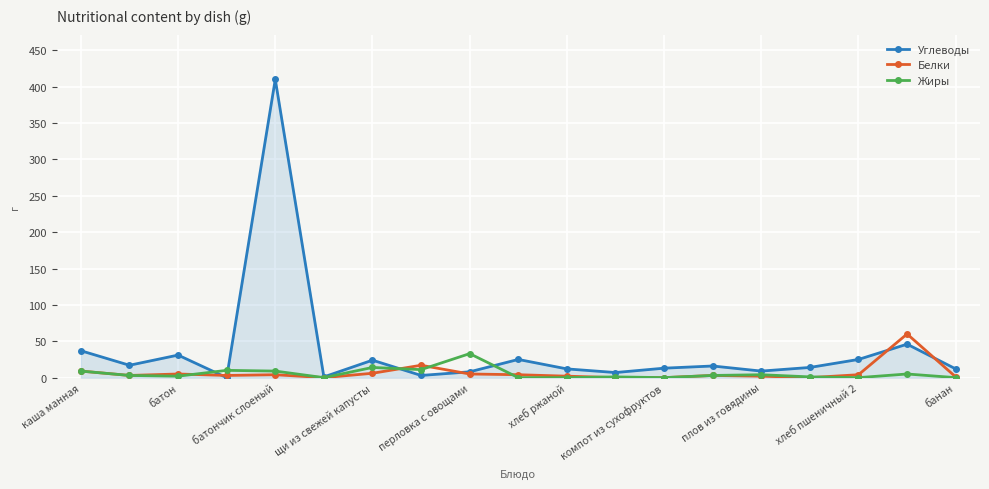

What is the difference between the maximum and minimum values in the Белки series?

60